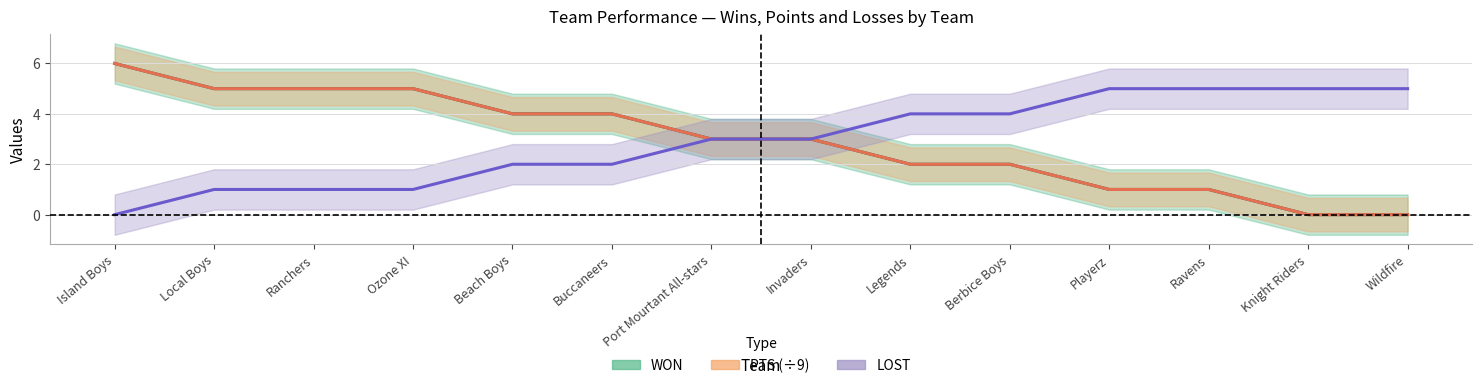

True or false: PTS (÷9) has more than 1 points higher than both neighbors.

False